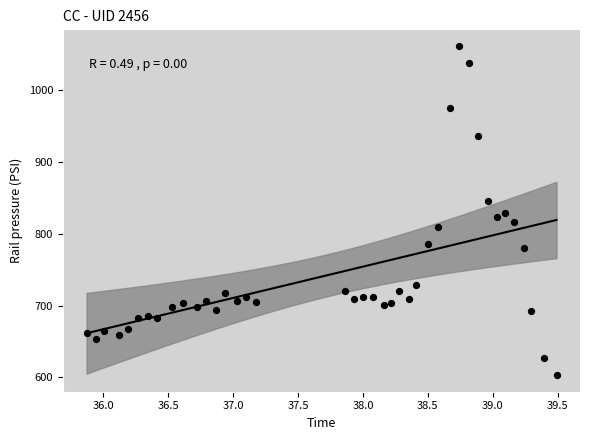

What is the range of Y values (max minus min)?

458.2